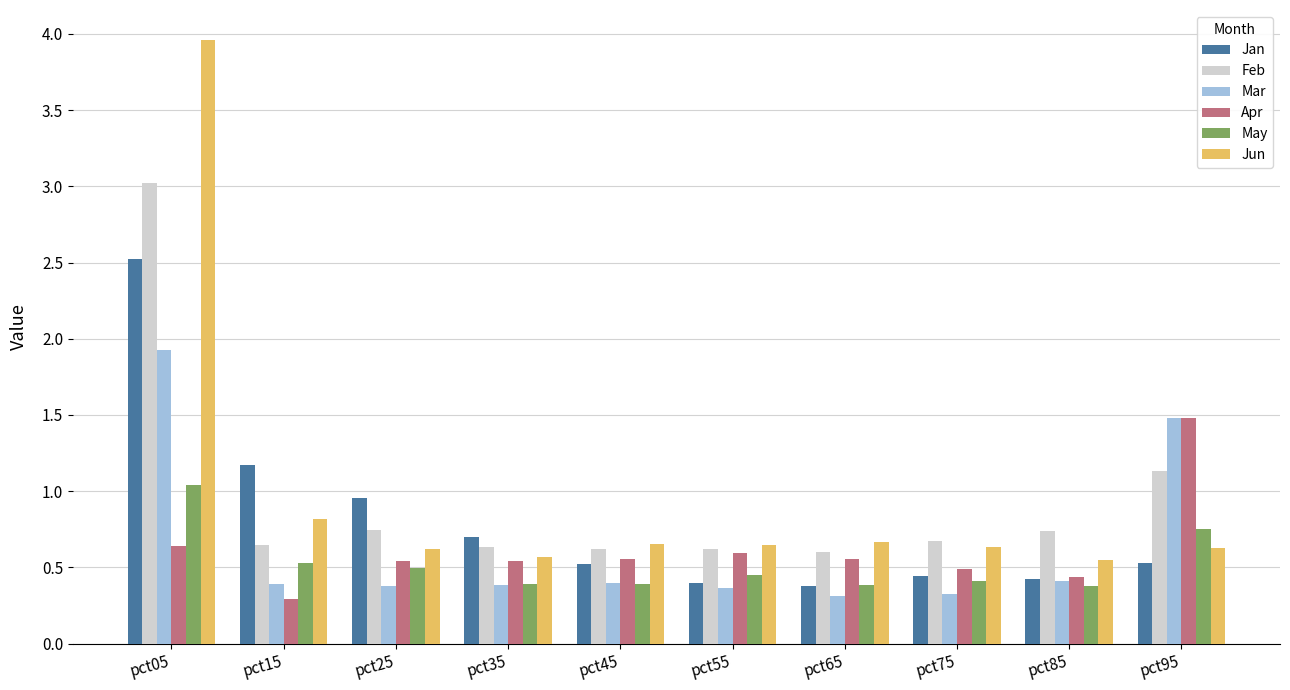

True or false: Apr has a value of 0.6 at pct05.

True